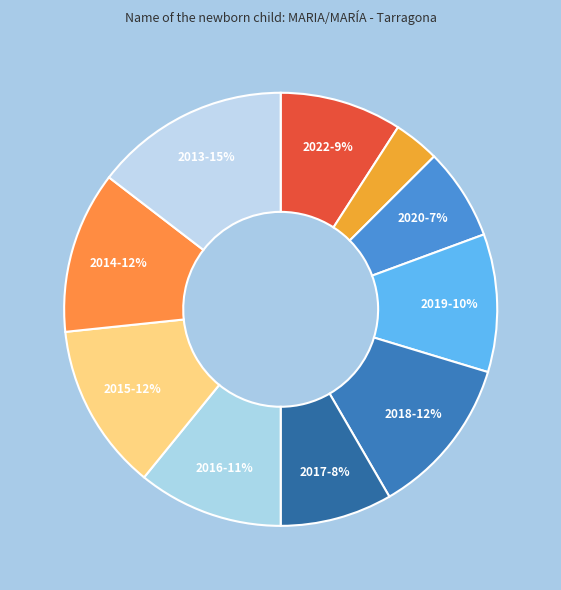

Count the number of slices in the pie.

10